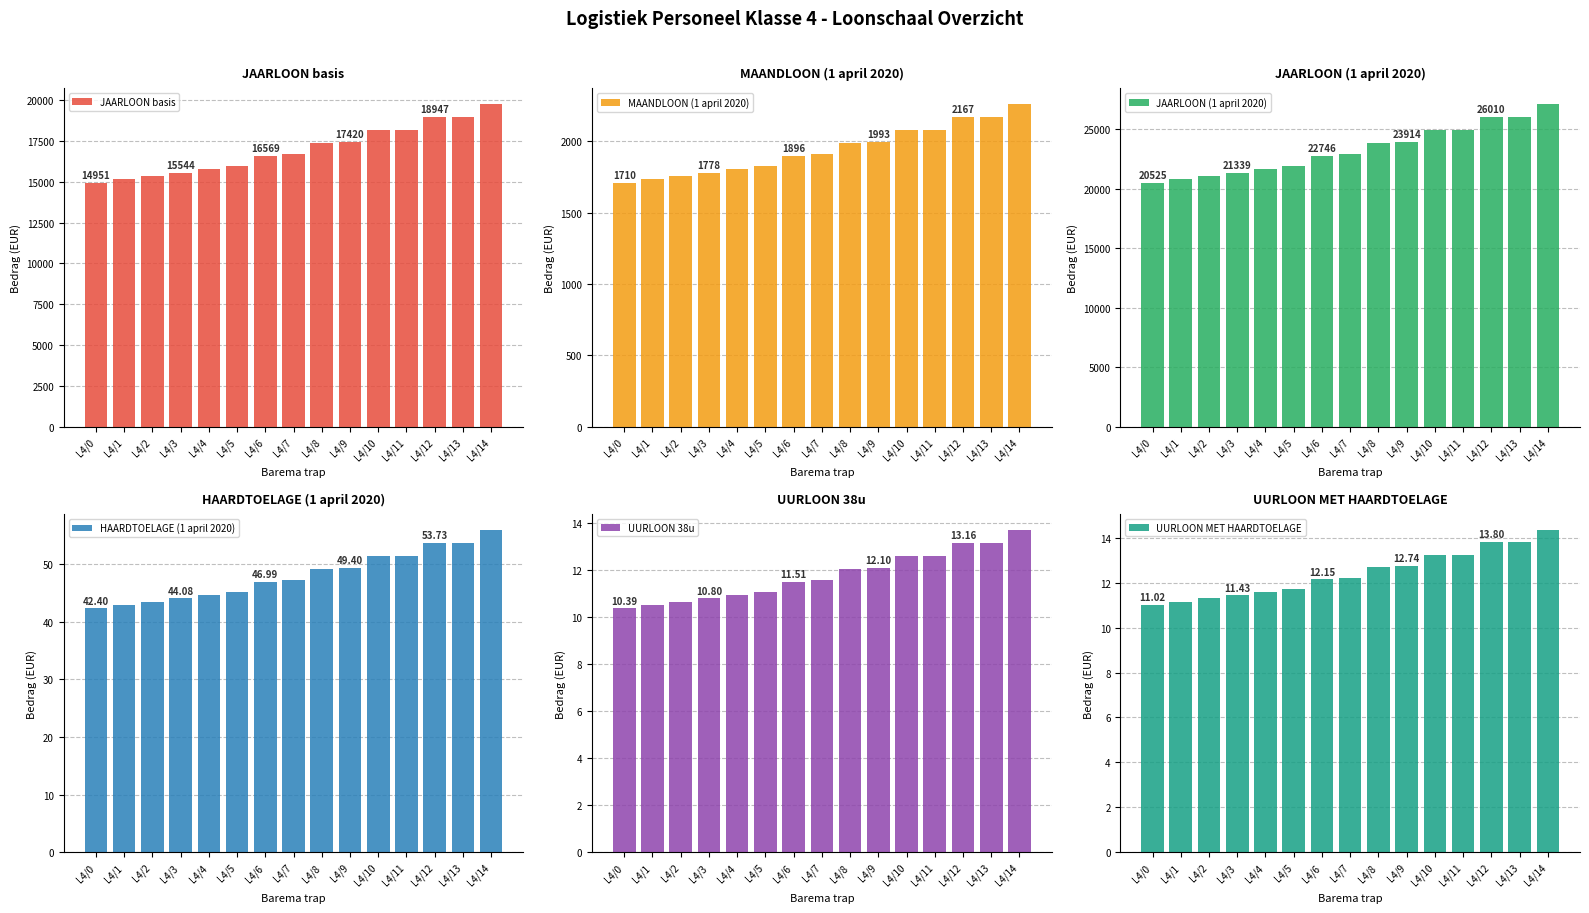

Does the chart contain stacked bars?

No